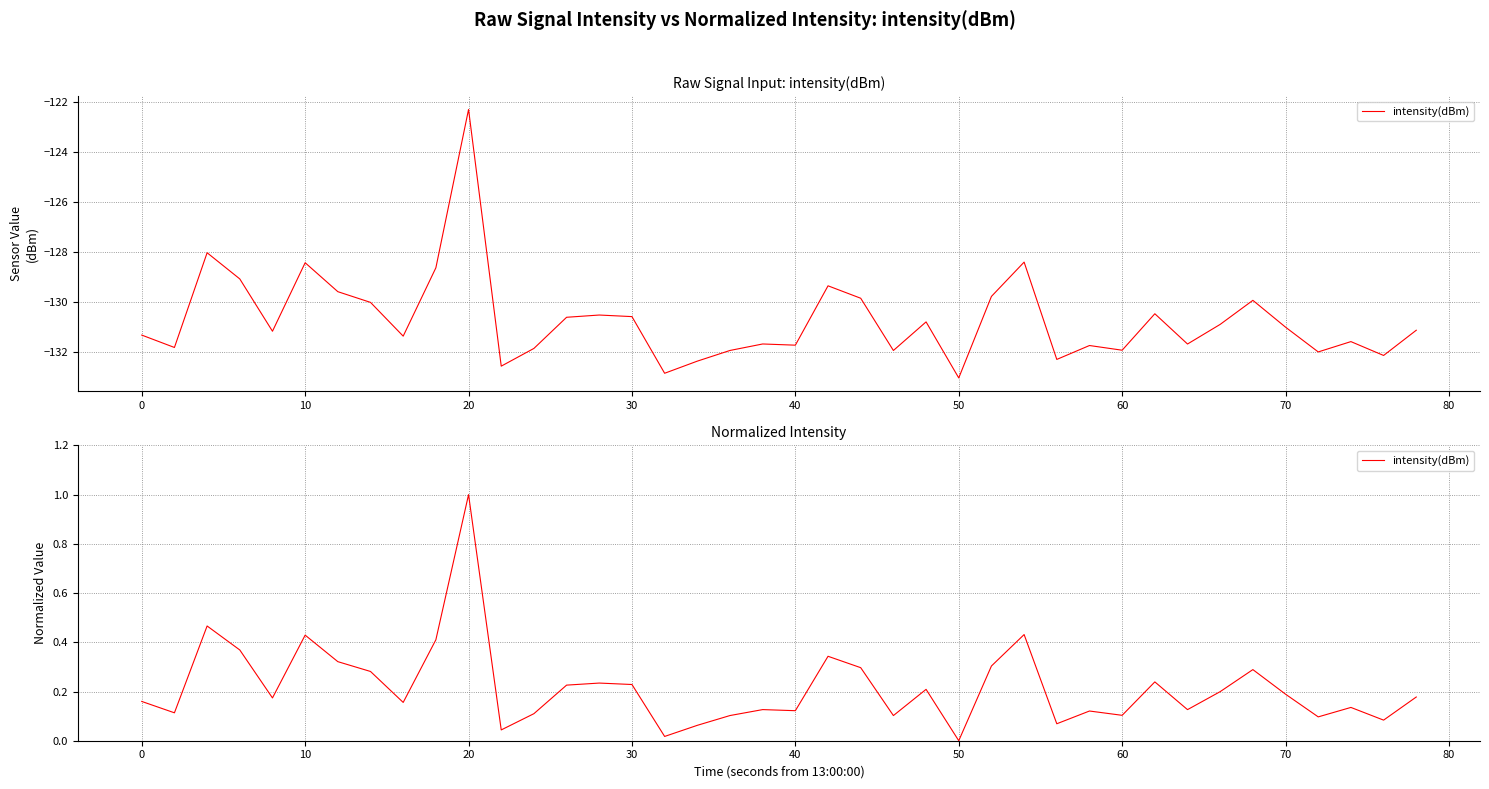

How many categories are shown in the chart?

40